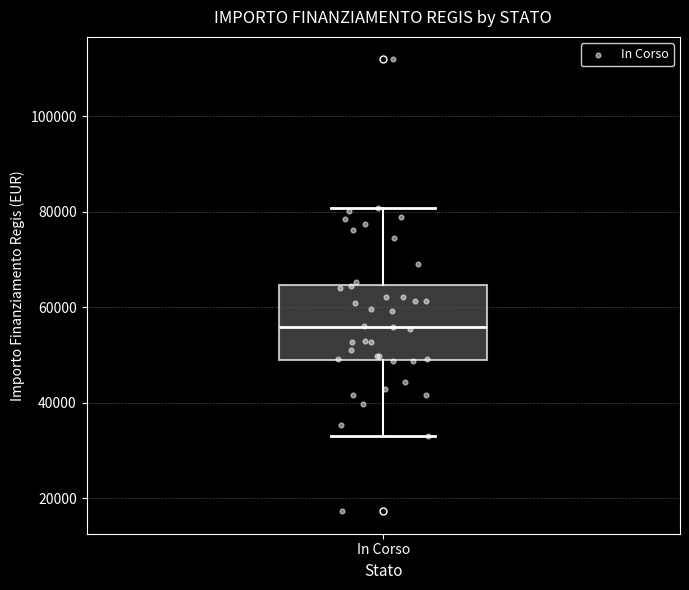

Transcribe this box plot: give where the median line is, the range the box spans, and where the two whiskers end, as read against the y-axis. The values are not printed on the chart, so give them approximately, as read against the axis.

median 56000, box 50000 to 64000, whiskers 32000 to 80000